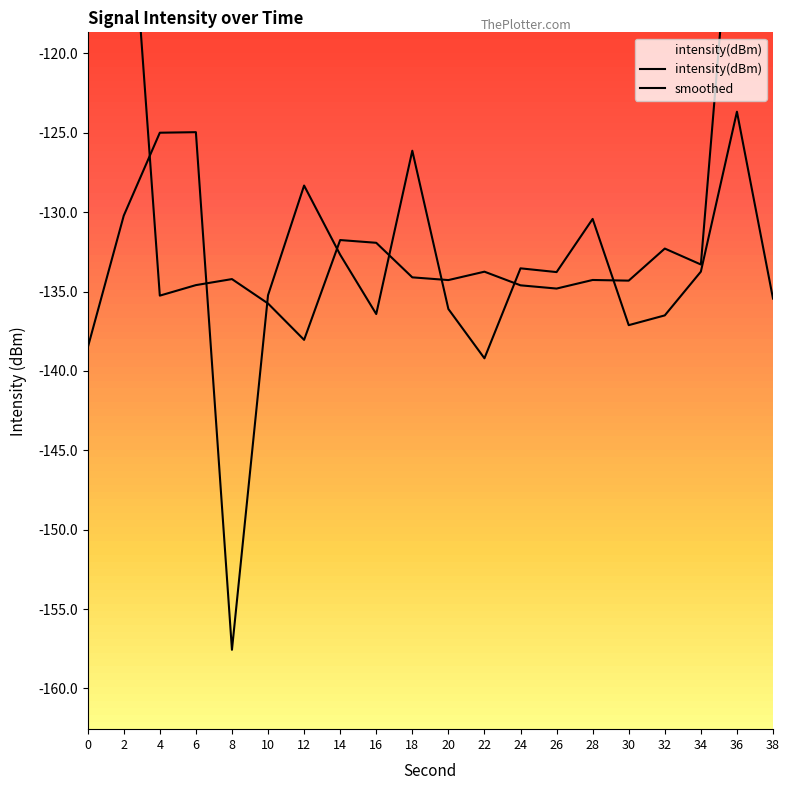

Which series has the widest spread of values?

smoothed